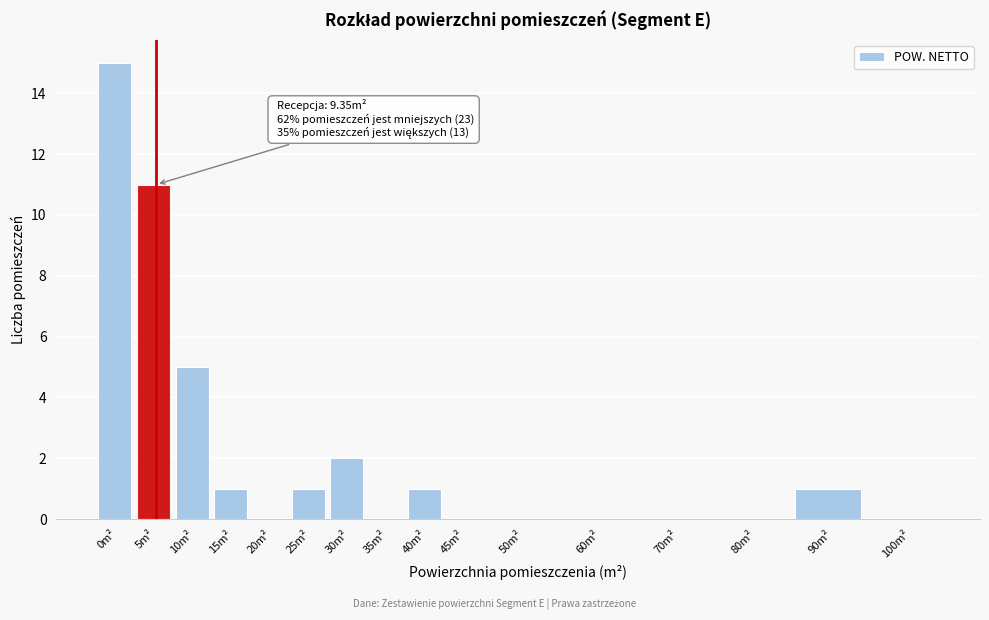

Reading left to right, what are all the values shown in this chart?

0m²=15	5m²=11	10m²=5	15m²=1	20m²=0	25m²=1	30m²=2	35m²=0	40m²=1	45m²=0	50m²=0	60m²=0	70m²=0	80m²=0	90m²=1	100m²=0